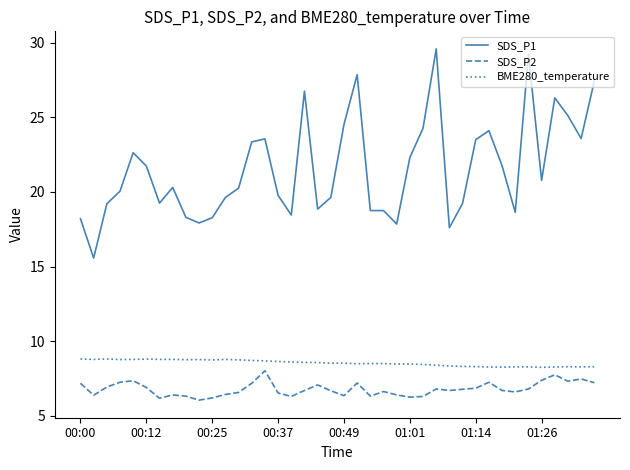

Which series has the largest range (max minus min)?

SDS_P1